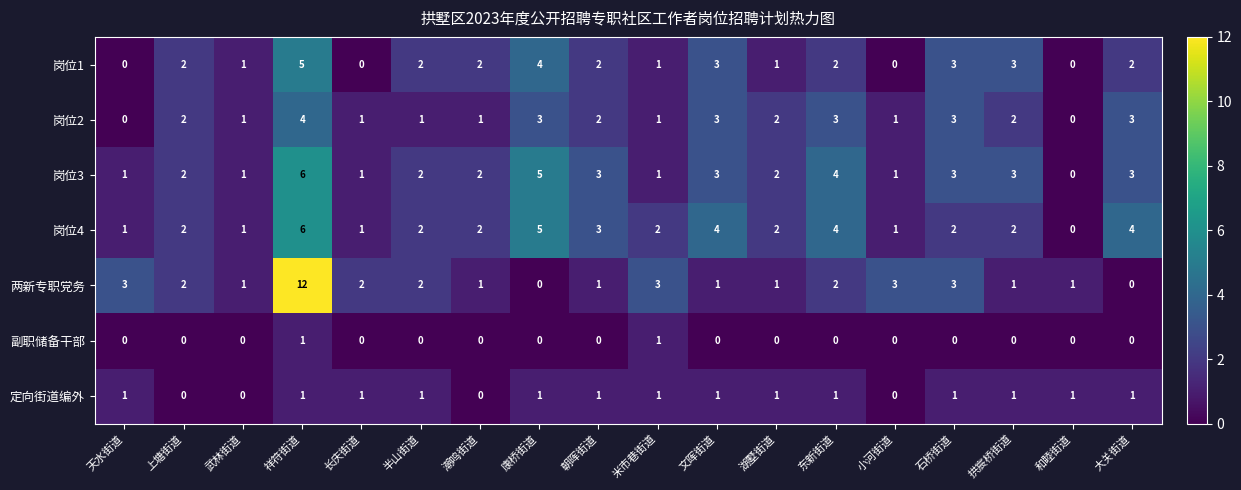

At which category does the chart reach its peak across all series?

祥符街道